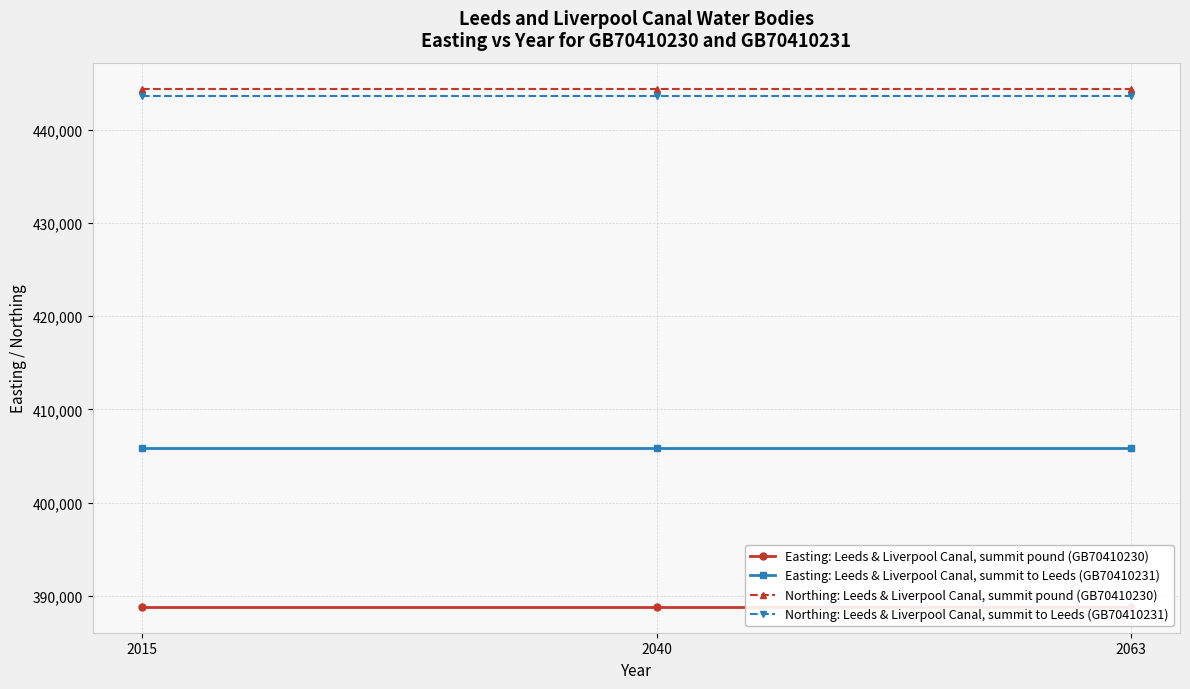

Which series has the largest total across all categories?

Northing: Leeds & Liverpool Canal, summit pound (GB70410230)